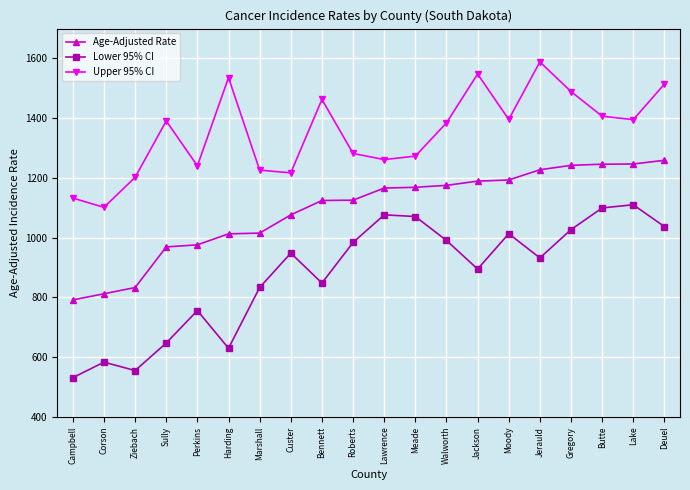

True or false: Upper 95% CI and Age-Adjusted Rate intersect in this chart.

False